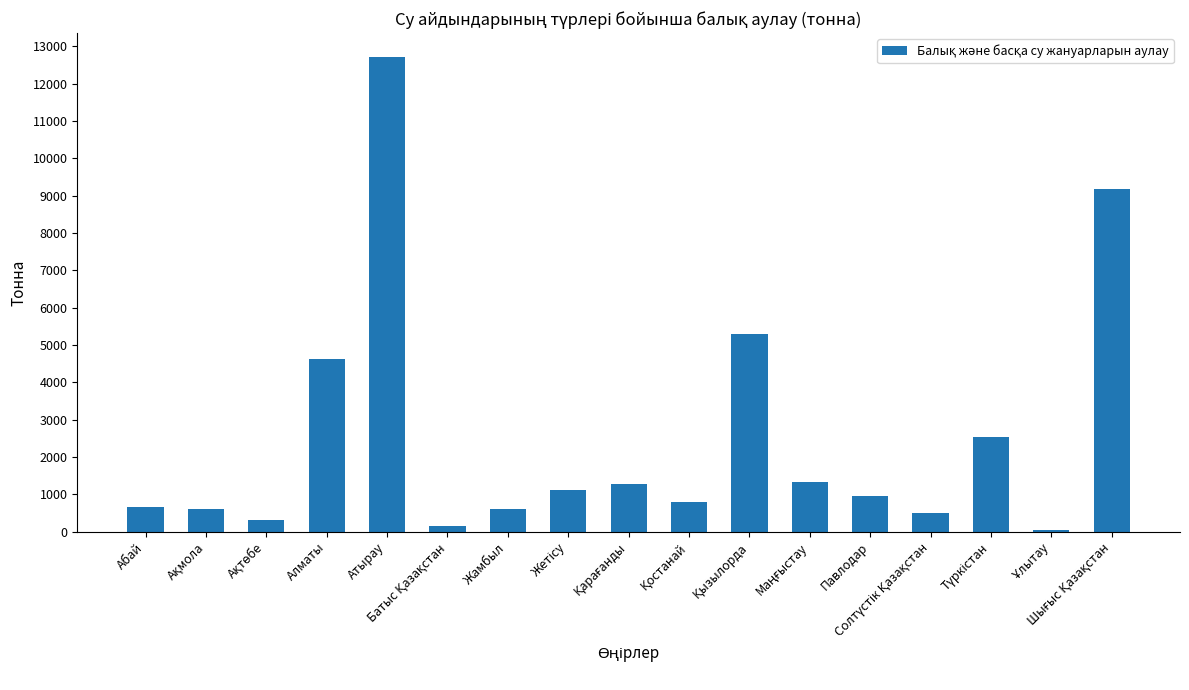

The value at Алматы is 4613.0. True or false?

True